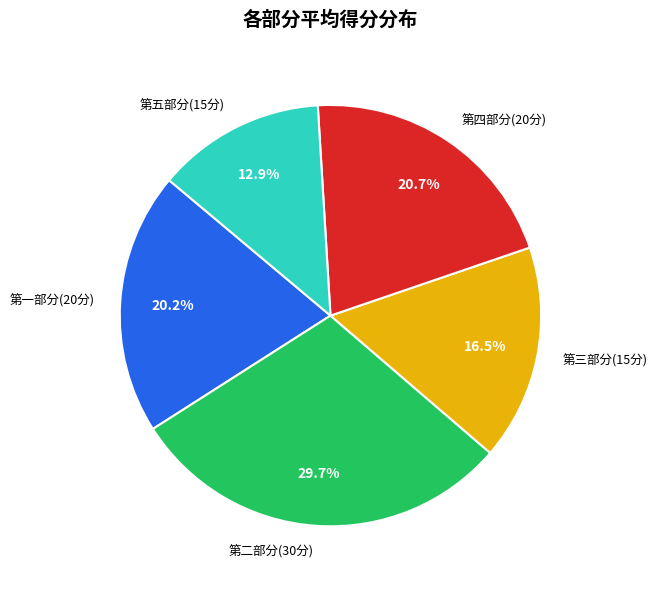

Is the sum of 第五部分(15分) and 第三部分(15分) greater than half?

No